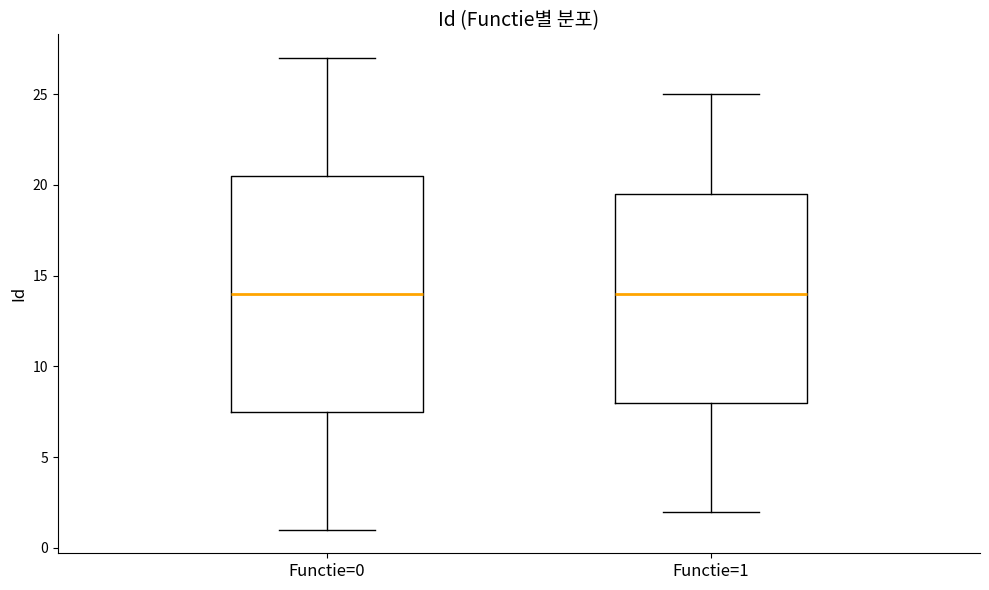

Comparing the boxes themselves (not the whiskers), which one is the tallest?

Functie=0